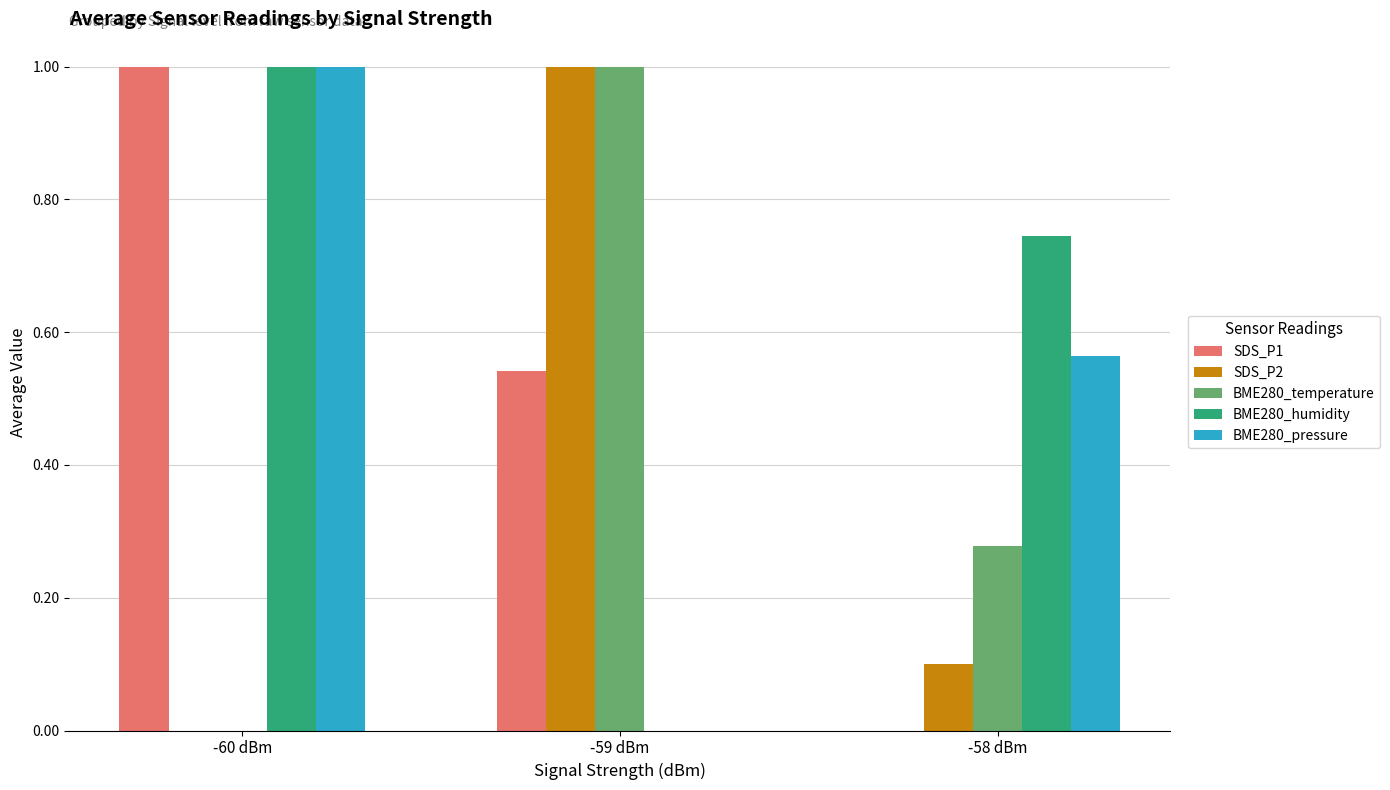

How many categories are shown in the chart?

3